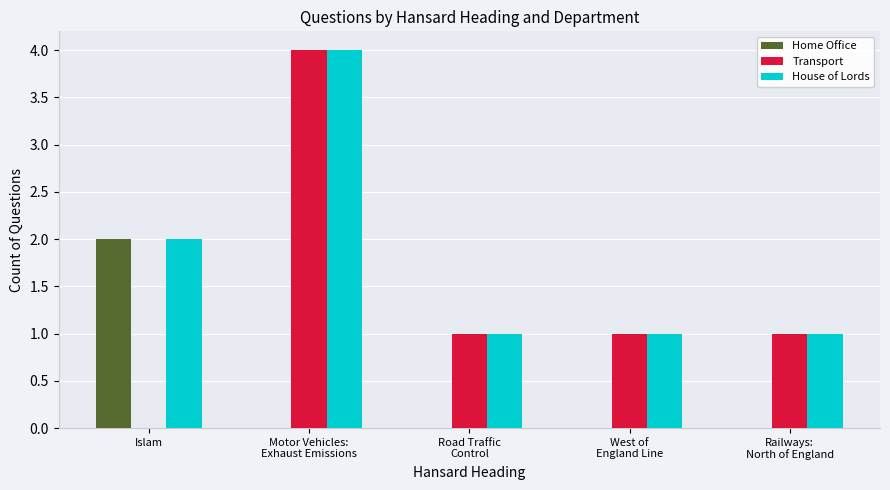

How many data points does each series have?

5